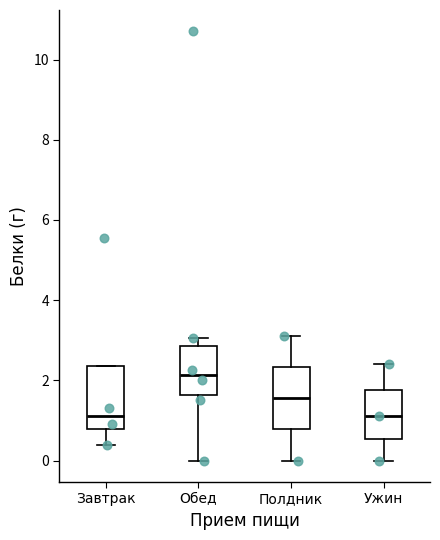

Reading left to right, read every box against the y-axis: the position of its median line, the range the box covers, and the ends of its whiskers. The values are not printed on the chart, so give them approximately, as read against the axis.

Завтрак: median 1.2, box 0.8 to 2.4, whiskers 0.4 to 2.4
Обед: median 2.2, box 1.6 to 2.8, whiskers 0.0 to 3.0
Полдник: median 1.6, box 0.8 to 2.4, whiskers 0.0 to 3.2
Ужин: median 1.2, box 0.6 to 1.8, whiskers 0.0 to 2.4